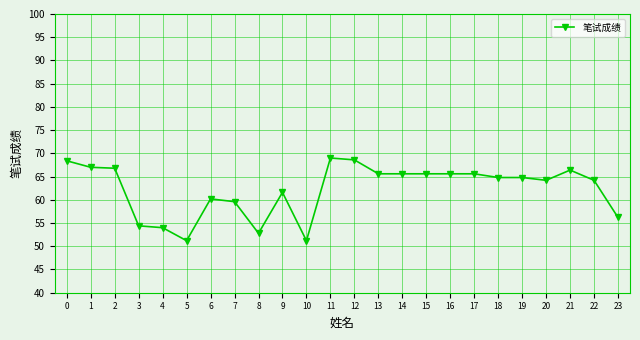

What is the difference between the maximum and minimum values?

17.8